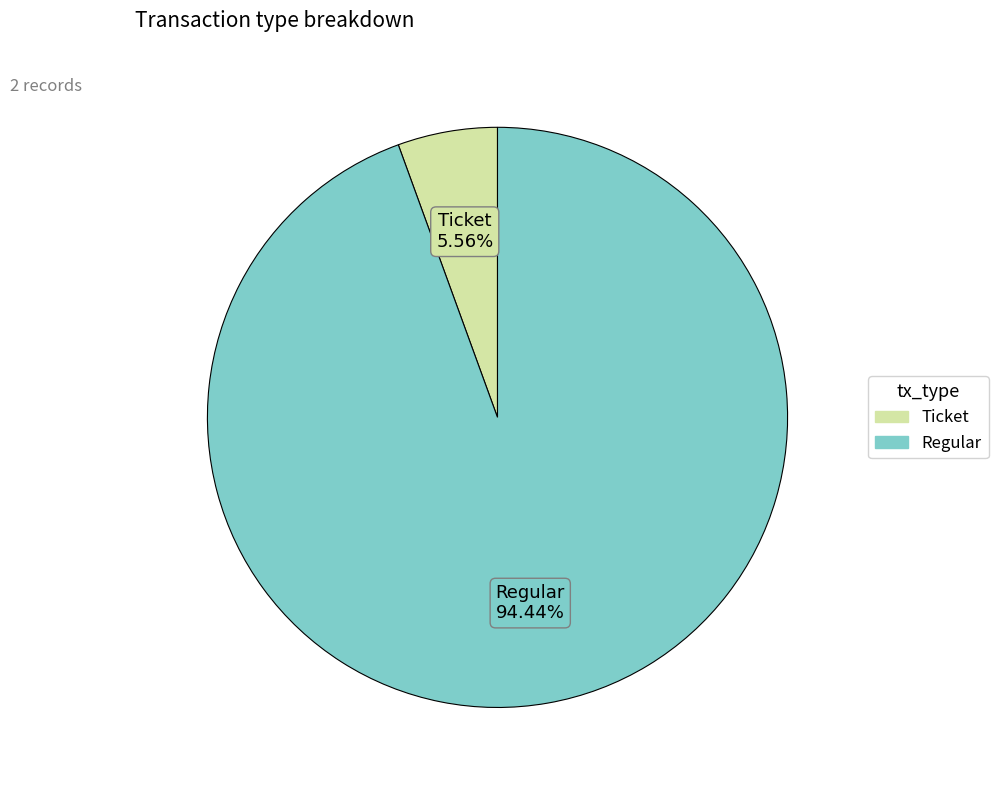

True or false: Regular accounts for 99% of the total.

False